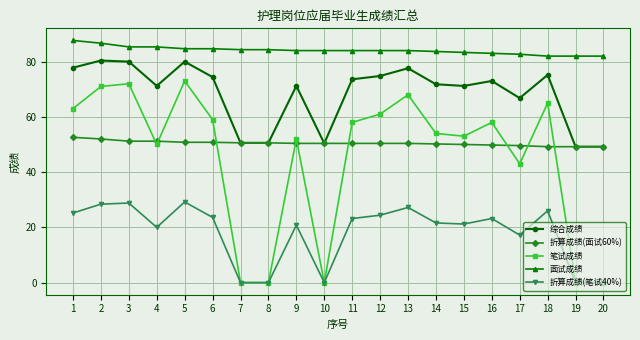

What is the value of the 笔试成绩 point at the 4th from the left?

50.0